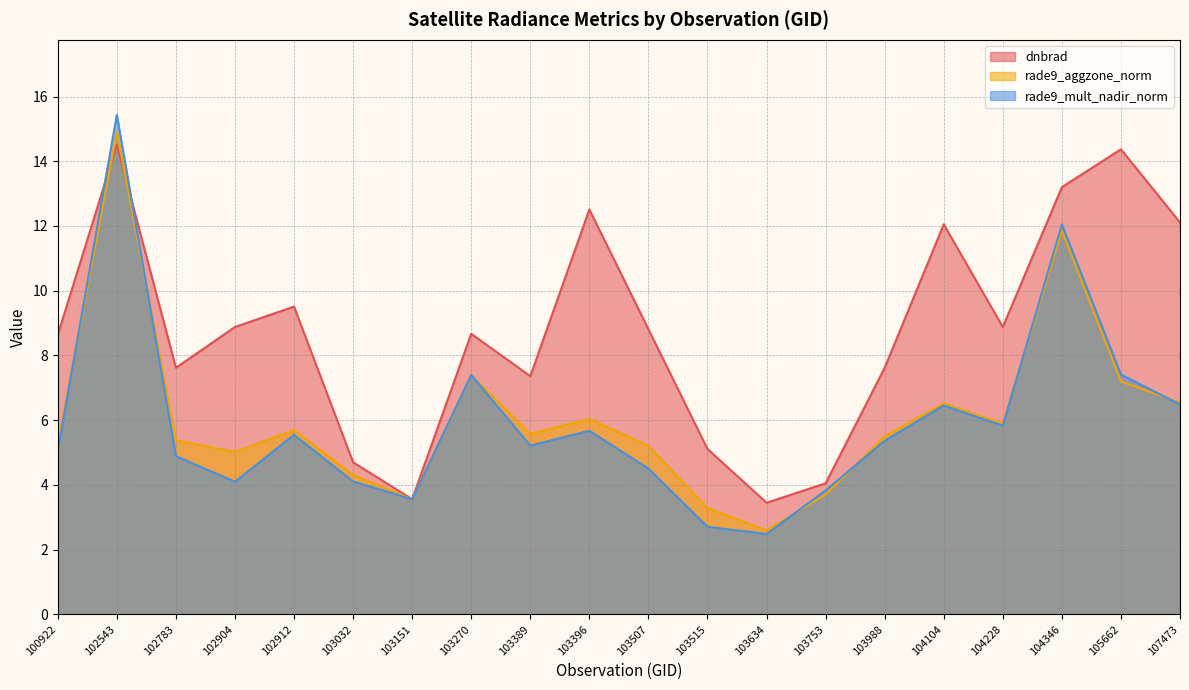

Is it true that dnbrad equals 8.6 at 100922?

True